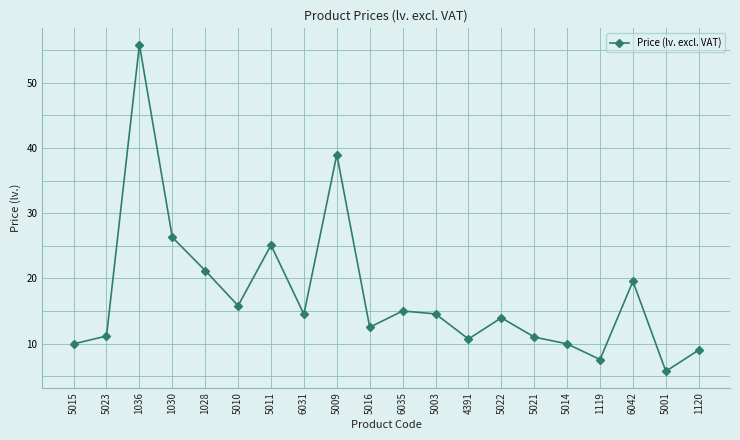

What is the value of the 8th point from the left?

14.5